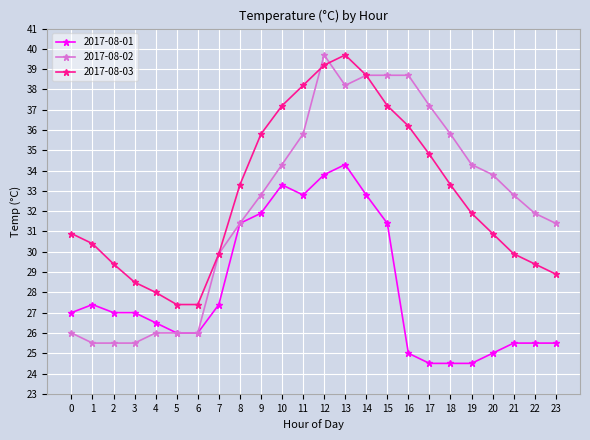

Reading right to left, what are all the values shown in this chart?

2017-08-01: 25.5	25.5	25.5	25.0	24.5	24.5	24.5	25.0	31.4	32.8	34.3	33.8	32.8	33.3	31.9	31.4	27.4	26.0	26.0	26.5	27.0	27.0	27.4	27.0
2017-08-02: 31.4	31.9	32.8	33.8	34.3	35.8	37.2	38.7	38.7	38.7	38.2	39.7	35.8	34.3	32.8	31.4	29.9	26.0	26.0	26.0	25.5	25.5	25.5	26.0
2017-08-03: 28.9	29.4	29.9	30.9	31.9	33.3	34.8	36.2	37.2	38.7	39.7	39.2	38.2	37.2	35.8	33.3	29.9	27.4	27.4	28.0	28.5	29.4	30.4	30.9